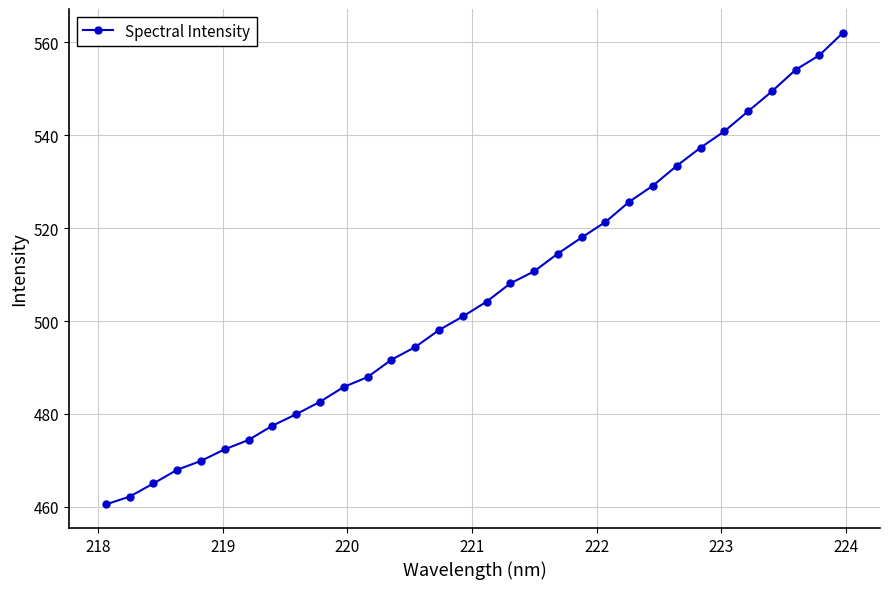

What is the average value?

505.7